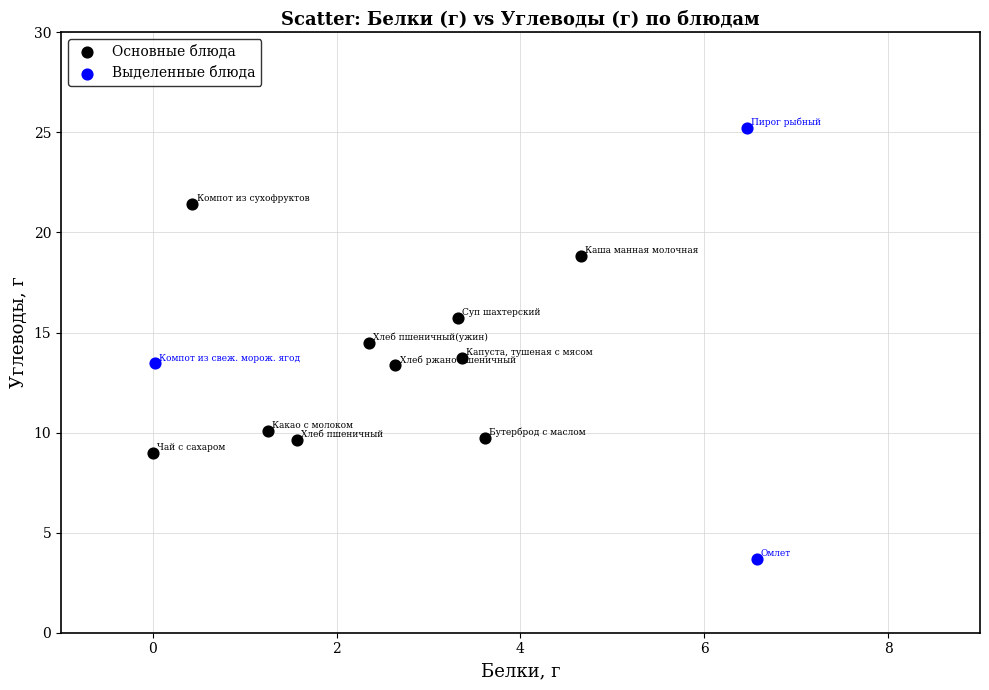

Which series reaches the minimum Y coordinate?

Выделенные блюда